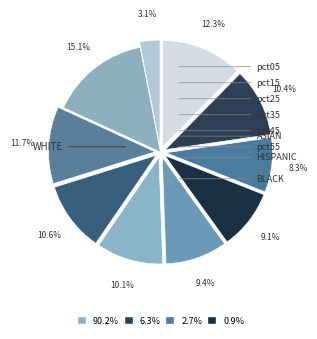

How many slices are in this pie chart?

10